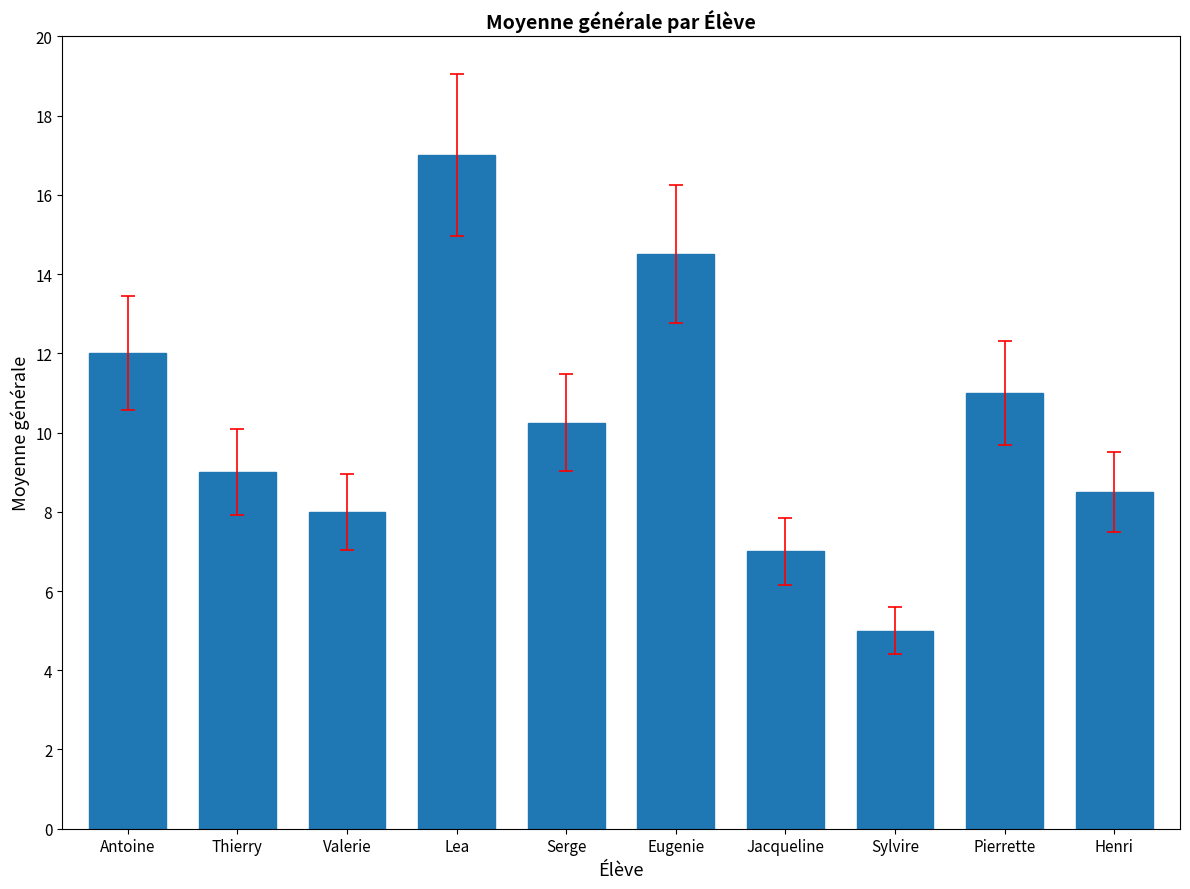

How many data points does each series have?

10